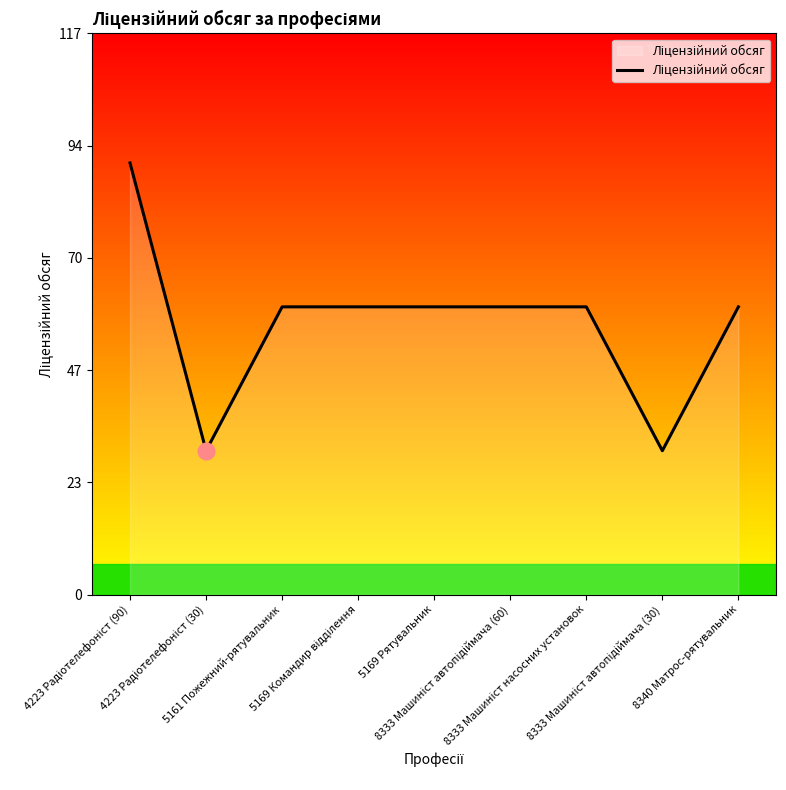

What is the difference between the maximum and minimum values?

60